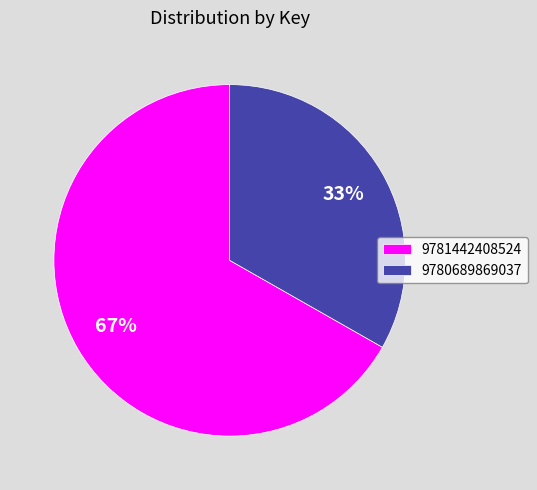

Between 9781442408524 and 9780689869037, which is larger?

9781442408524